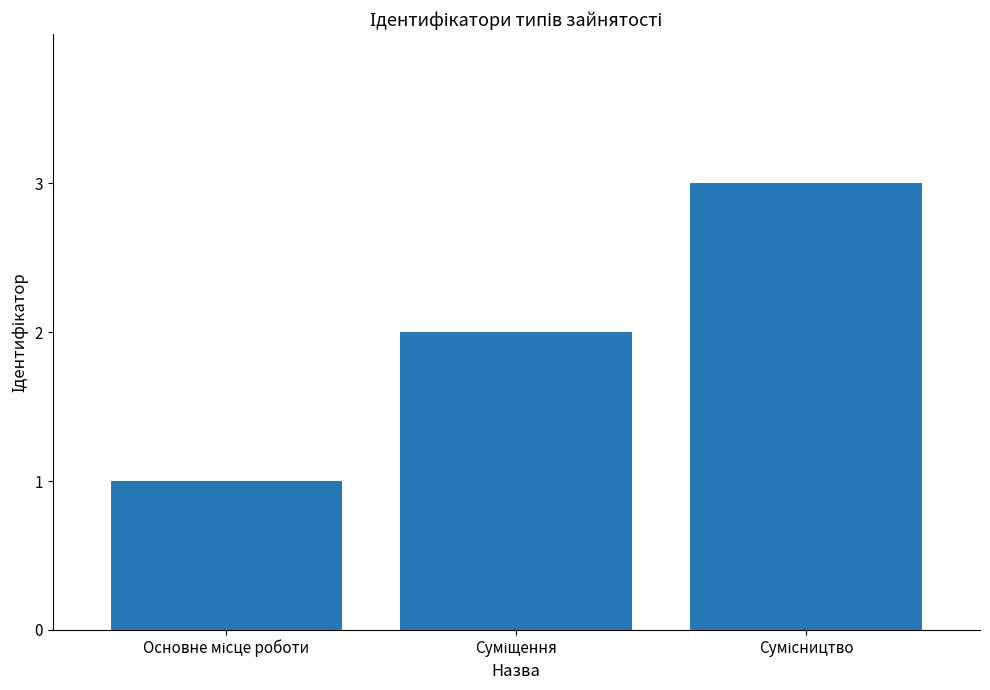

What is the value of the 1st bar from the left?

1